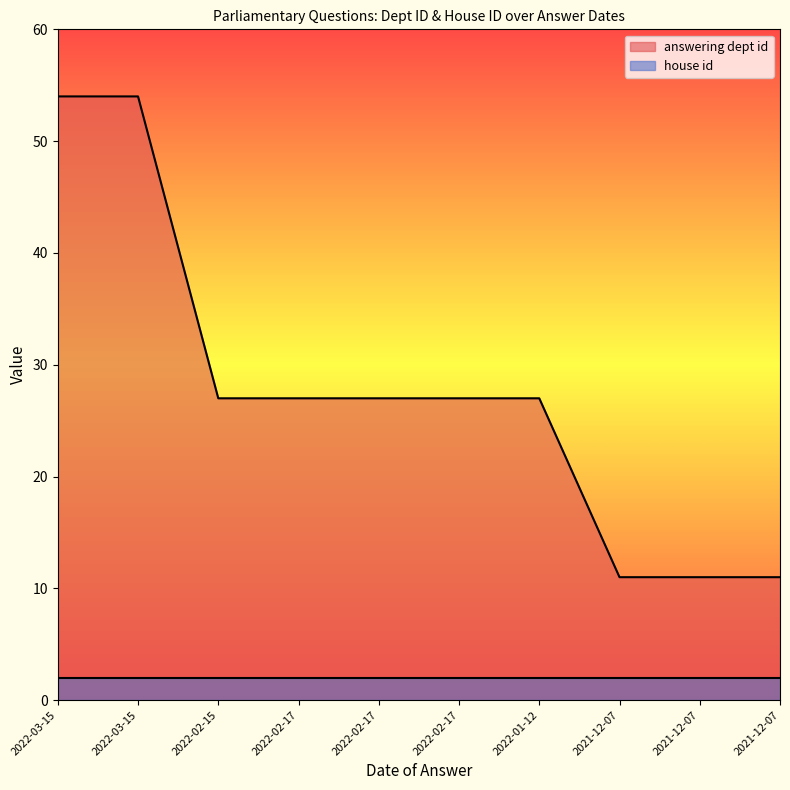

Rank the categories by value from highest to lowest.

2022-03-15, 2022-03-15, 2022-02-15, 2022-02-17, 2022-02-17, 2022-02-17, 2022-01-12, 2021-12-07, 2021-12-07, 2021-12-07